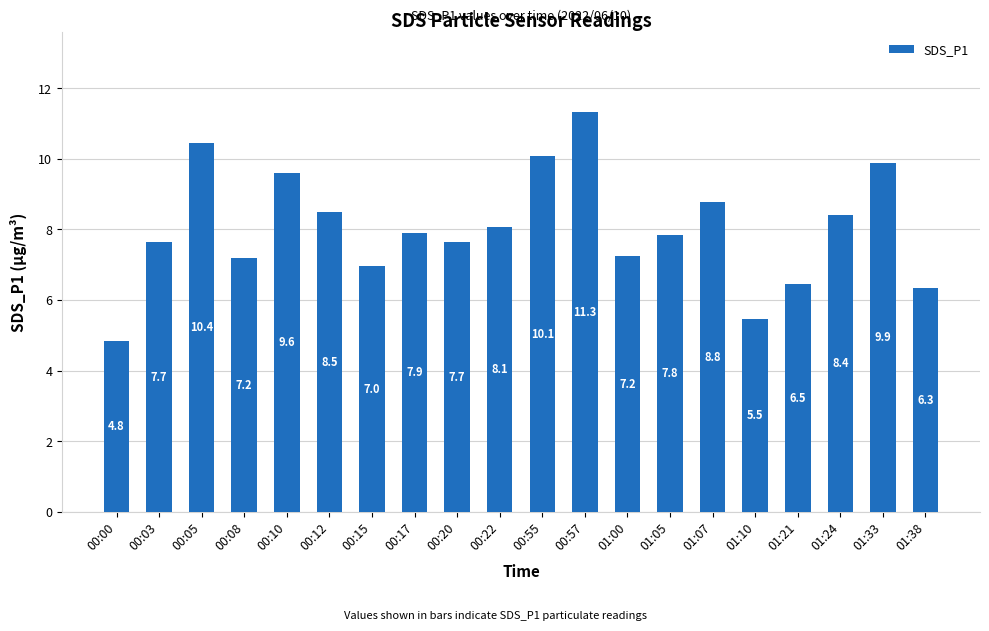

At which label does the data first exceed 7?

00:03